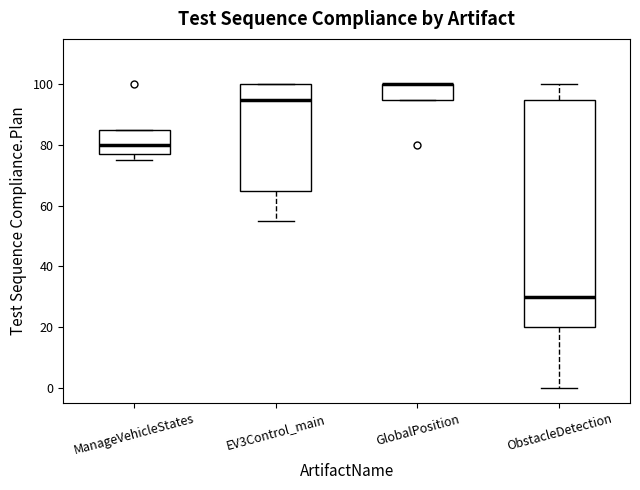

Where is the upper edge of the box for ObstacleDetection on the y-axis? The values are not printed on the chart, so give them approximately, as read against the axis.

96